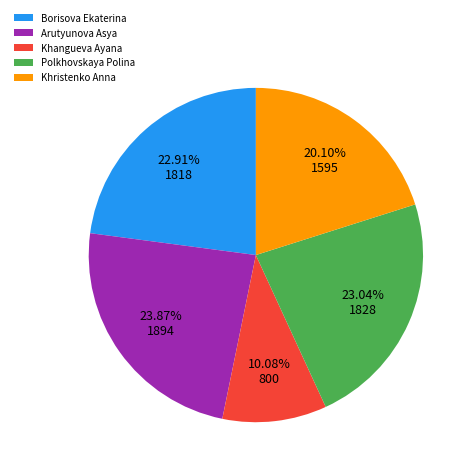

True or false: Arutyunova Asya accounts for 2% of the total.

False